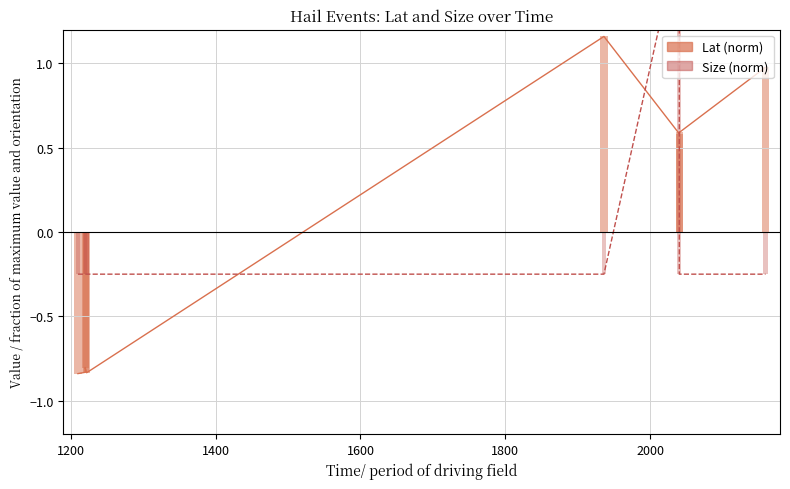

After their last crossing, which series has the higher values: Lat (norm) or Size (norm)?

Lat (norm)